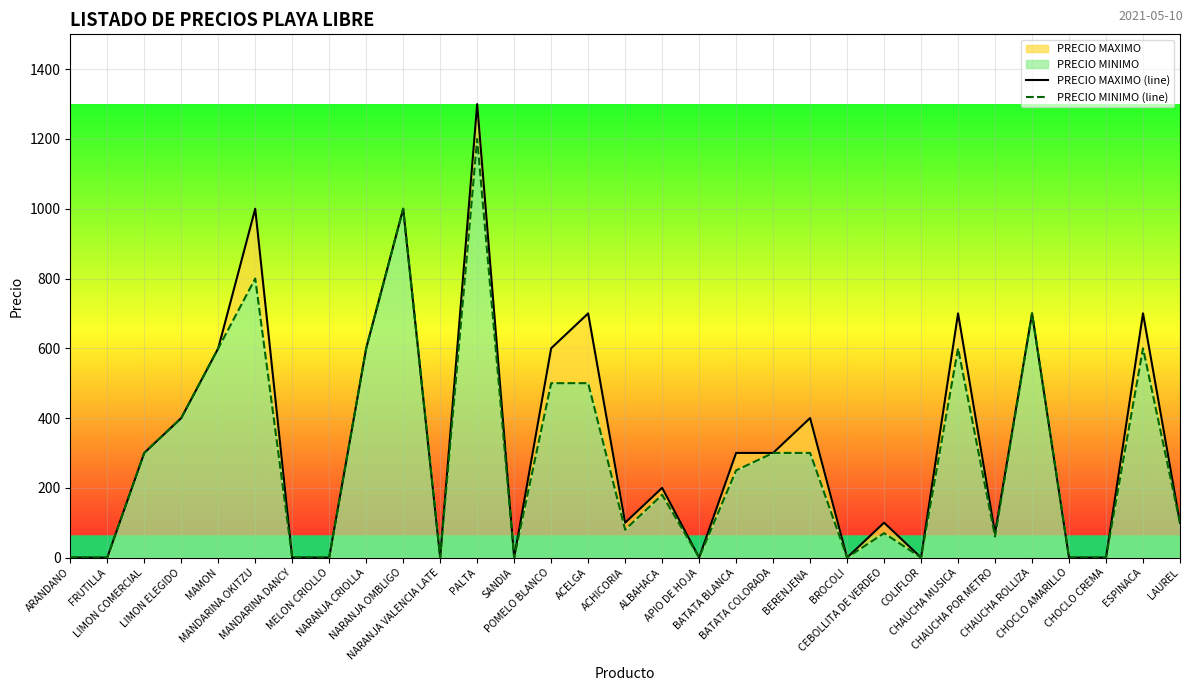

How many values in PRECIO MAXIMO (line) are above zero?

20